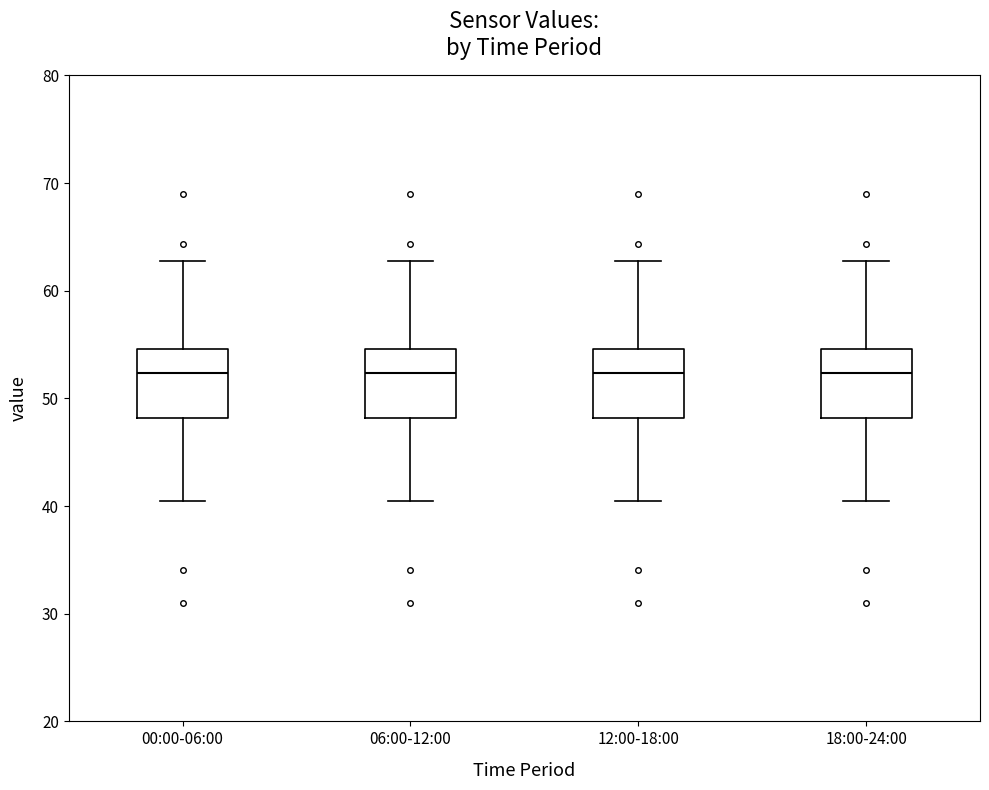

Reading left to right, read every box against the y-axis: the position of its median line, the range the box covers, and the ends of its whiskers. The values are not printed on the chart, so give them approximately, as read against the axis.

00:00-06:00: median 52, box 48 to 55, whiskers 40 to 63
06:00-12:00: median 52, box 48 to 55, whiskers 40 to 63
12:00-18:00: median 52, box 48 to 55, whiskers 40 to 63
18:00-24:00: median 52, box 48 to 55, whiskers 40 to 63